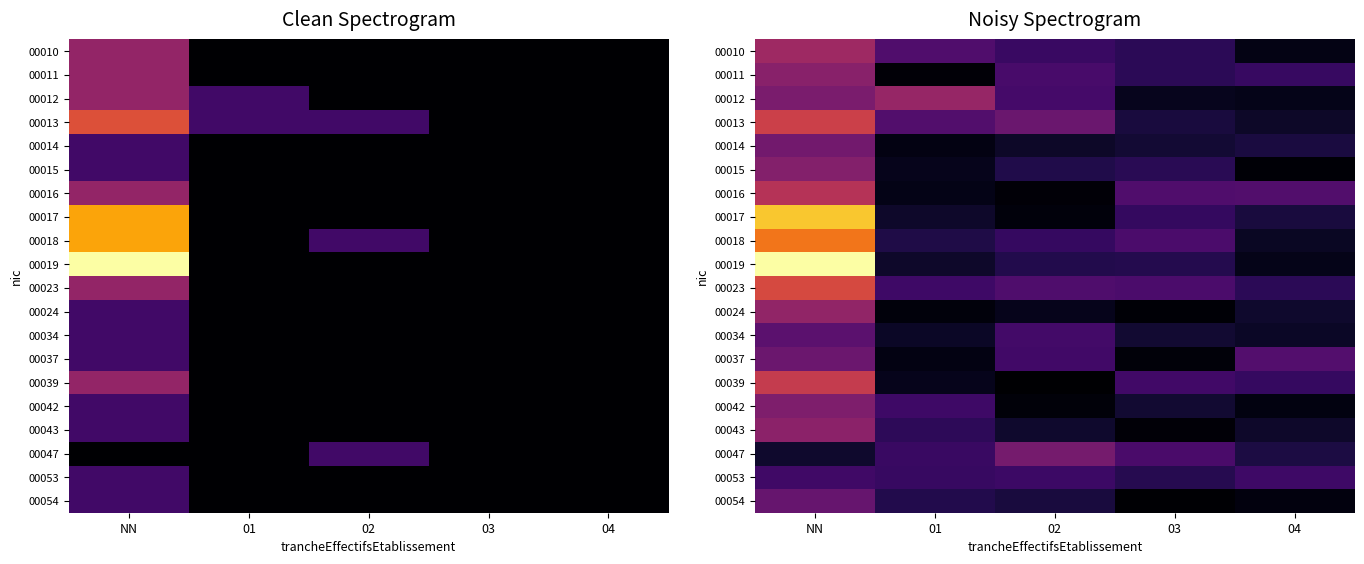

Between NN and 04, which is larger?

NN